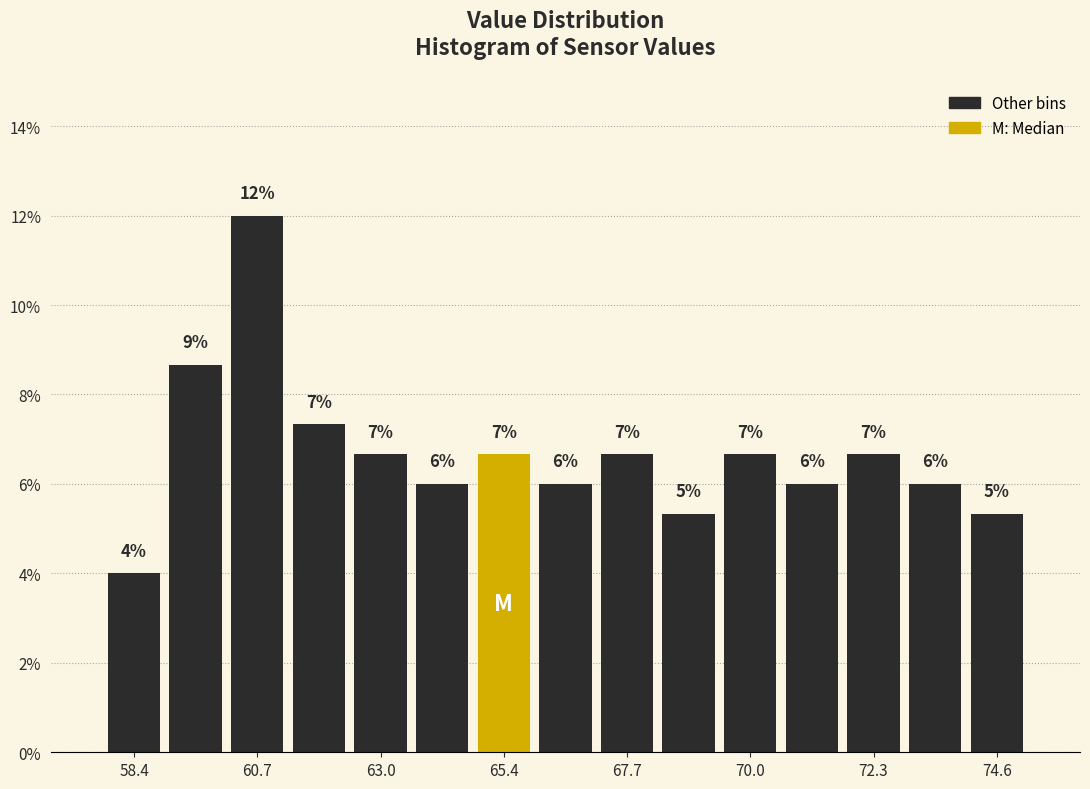

Read against the x-axis, roughly where is the centre of the tallest bar?

60.5